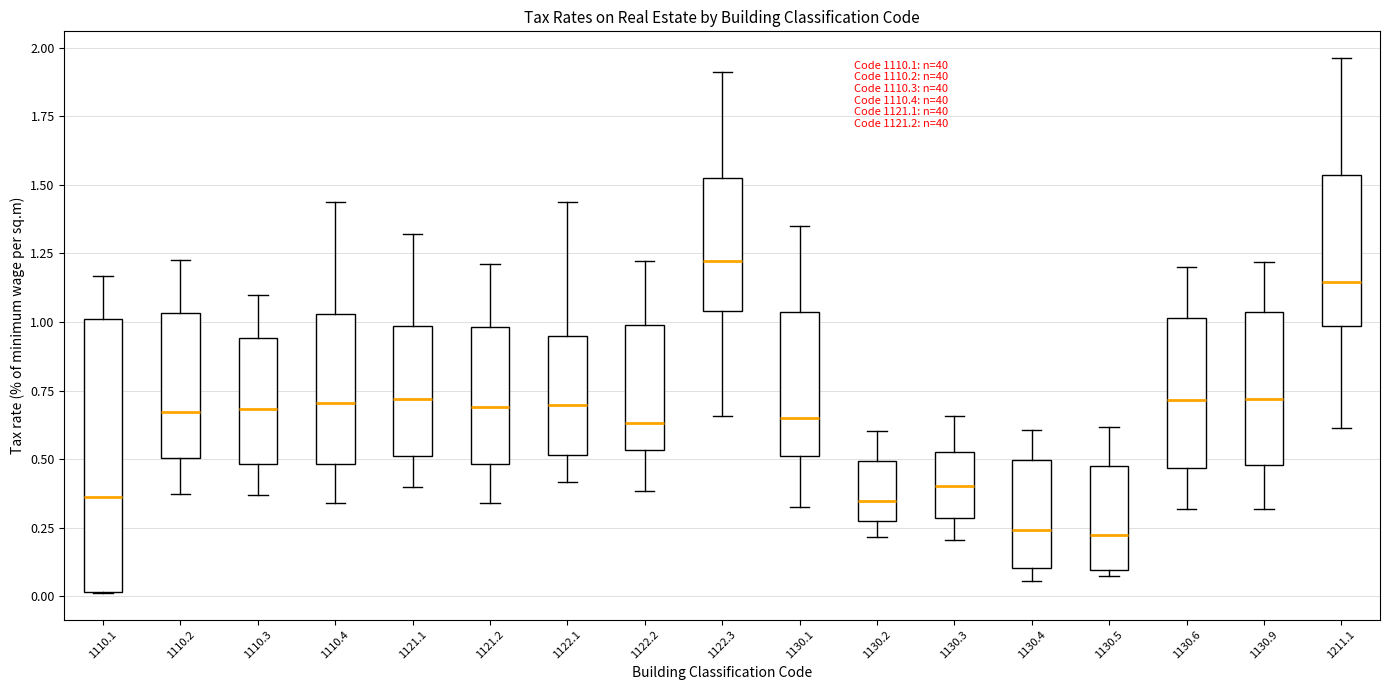

Comparing the boxes themselves (not the whiskers), which one is the tallest?

1110.1